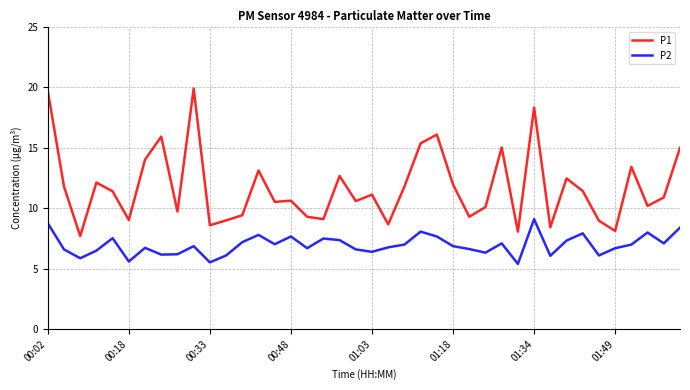

True or false: P1 and P2 intersect in this chart.

False